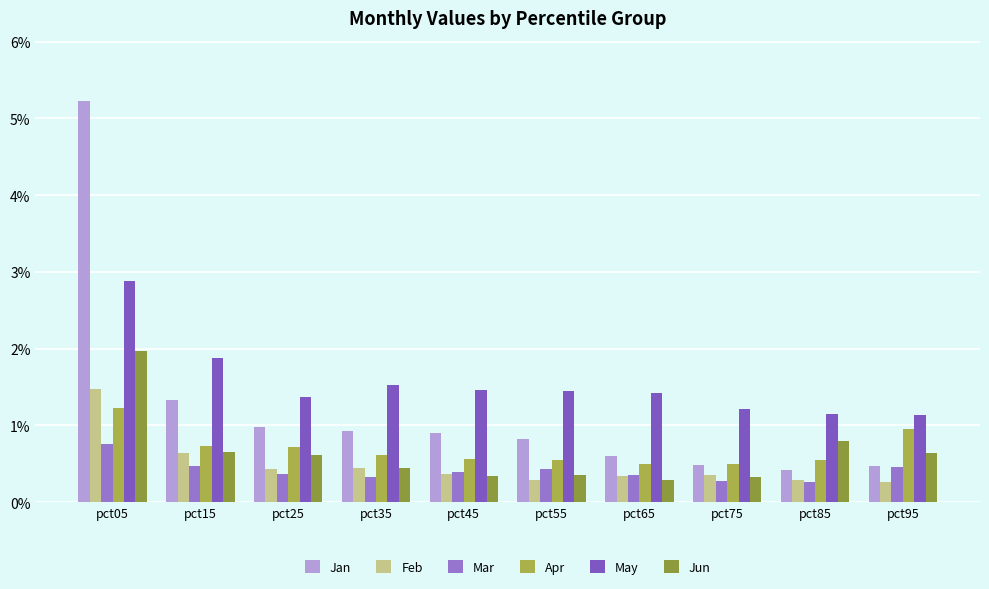

Rank the series by their maximum value, from highest to lowest.

Jan, May, Jun, Feb, Apr, Mar